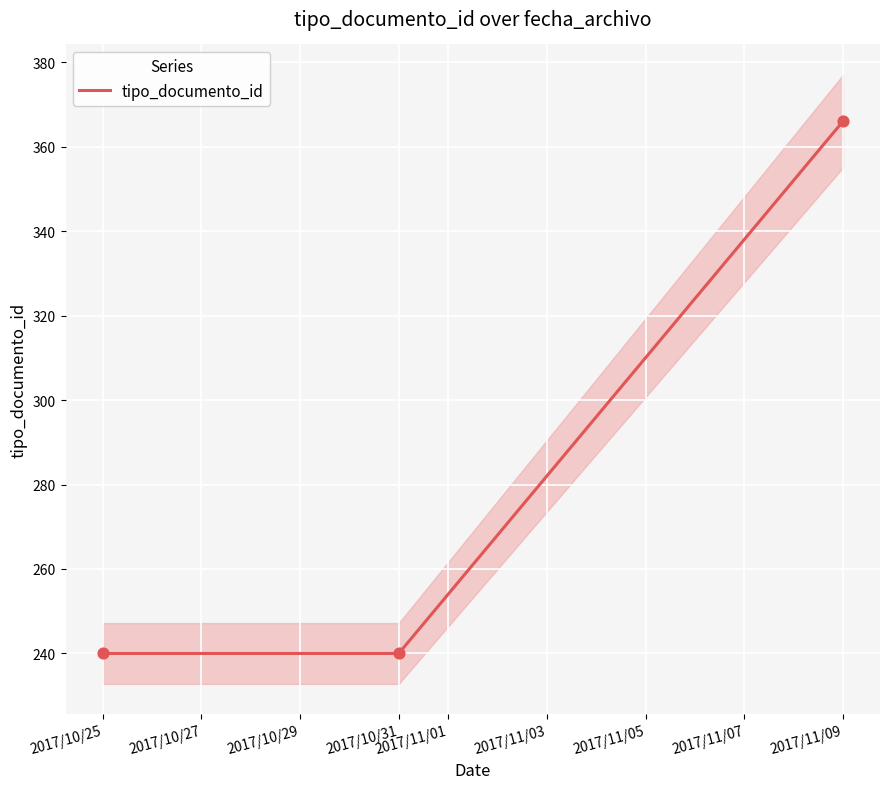

The value of tipo_documento_id at 2017/10/25 is 423. True or false?

False